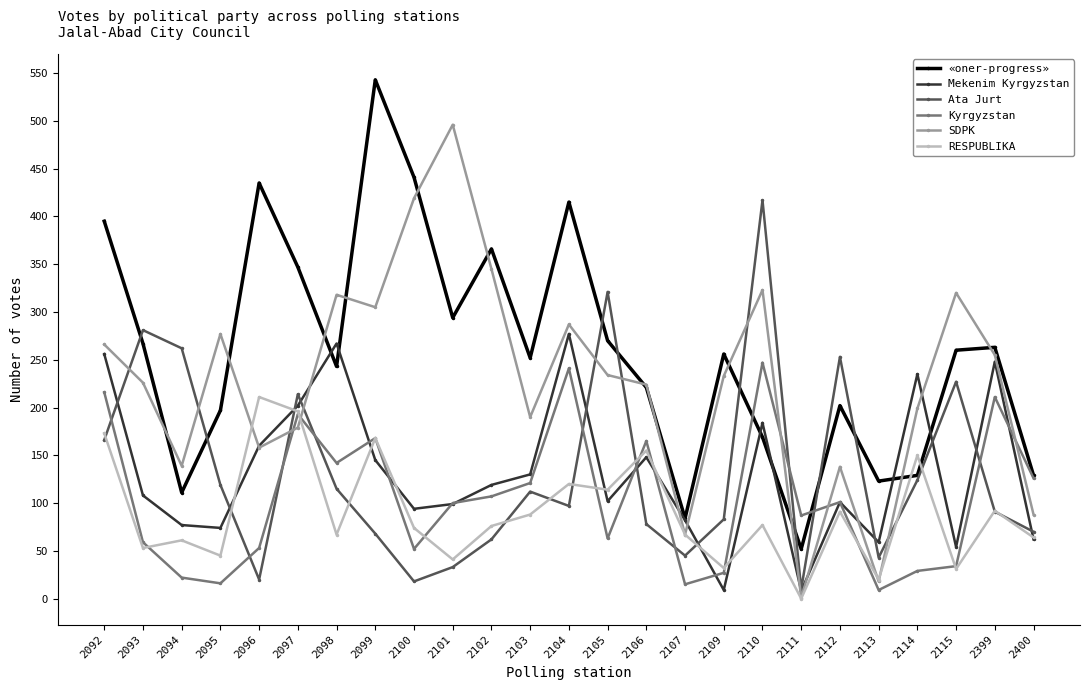

What is the highest value of the SDPK series?

496